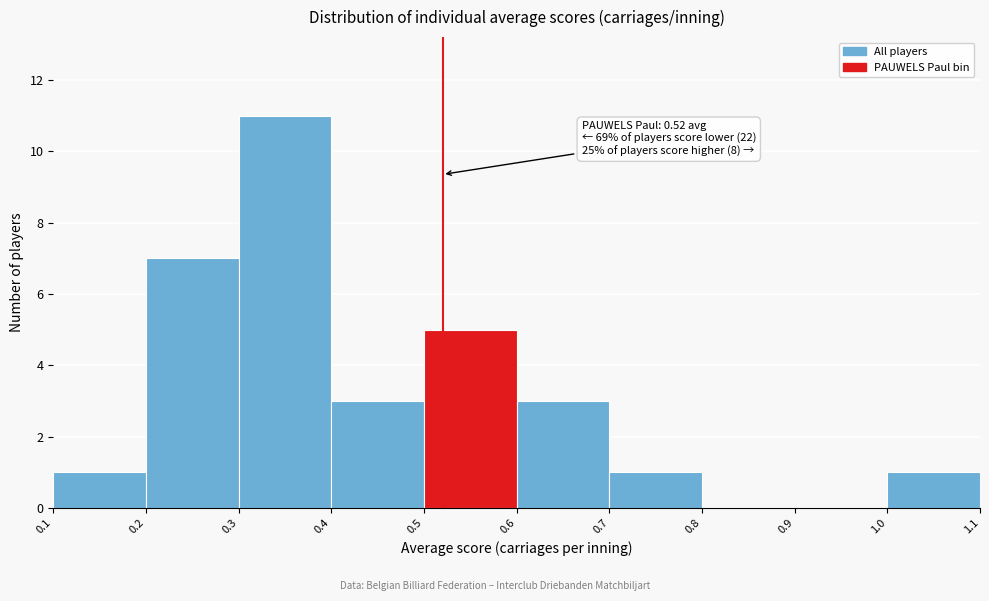

Over which range of the x-axis is the bar tallest?

0.3 to 0.4